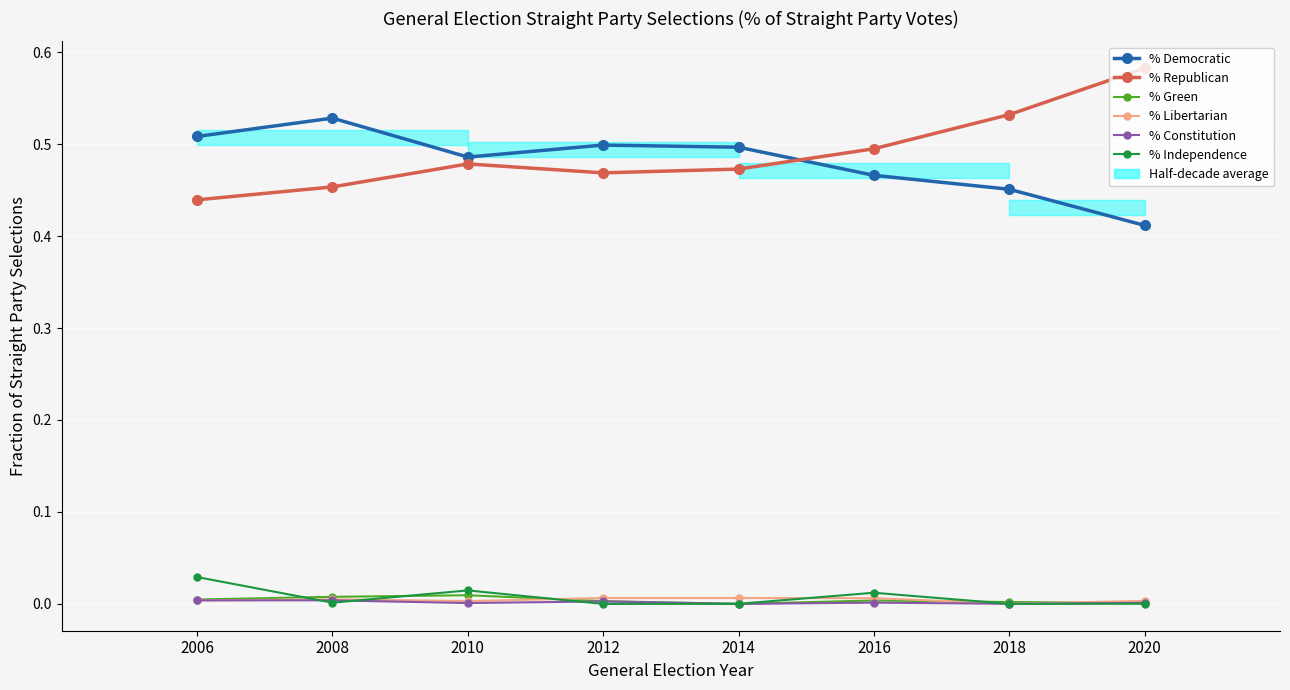

What are all the series names shown in the legend?

% Democratic, % Republican, % Green, % Libertarian, % Constitution, % Independence